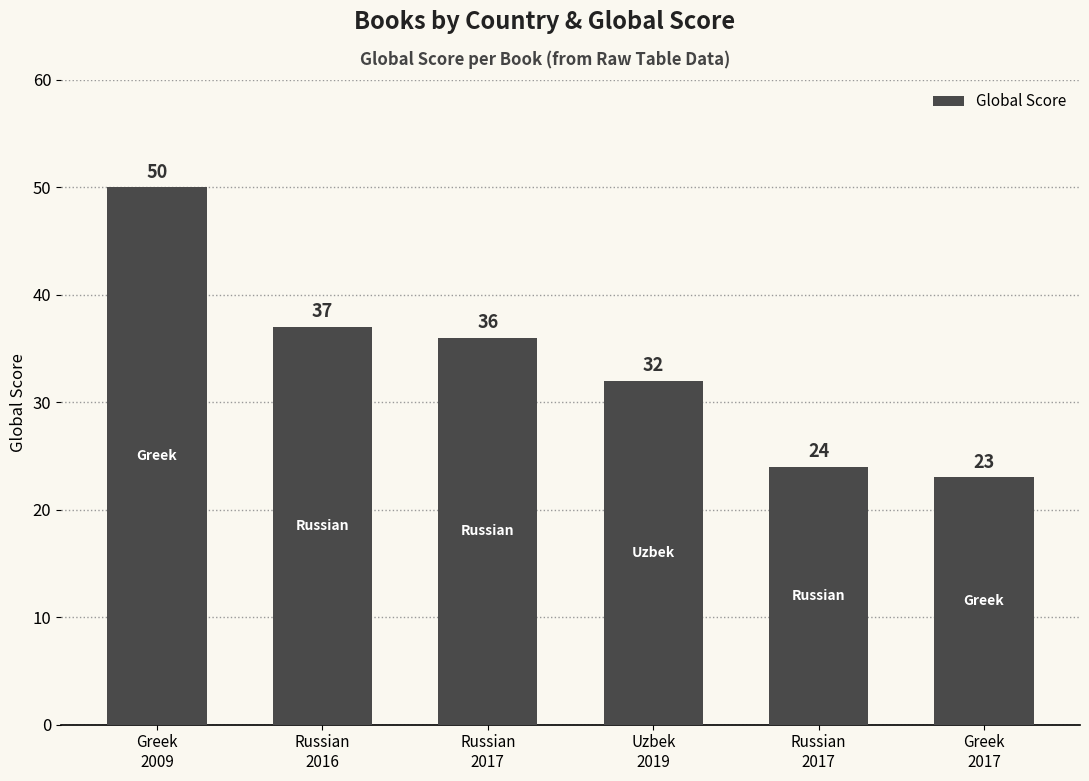

Which label corresponds to the smallest value in the chart?

Greek
2017